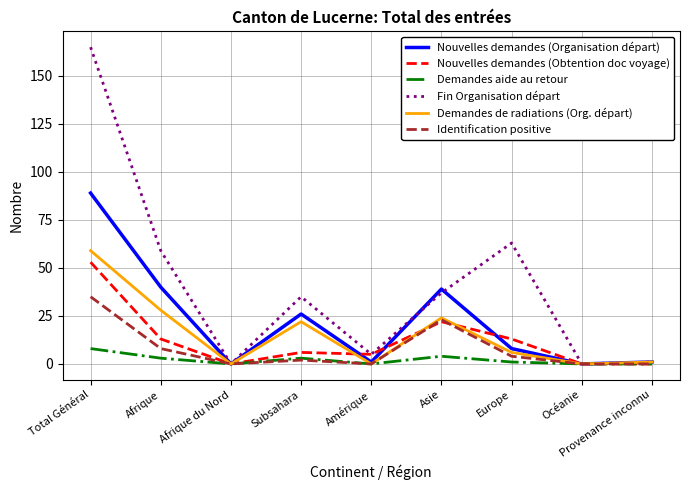

What is the spread (max minus min) of values at Total Général?

157